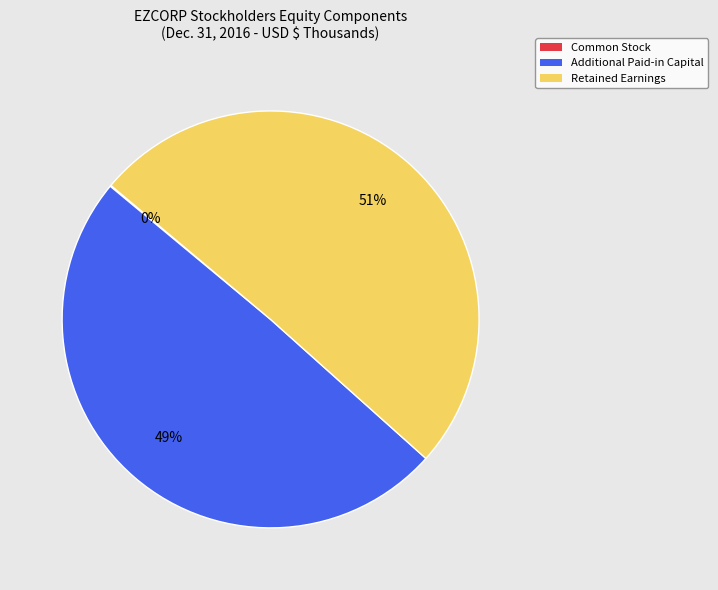

What is the largest slice in the pie chart?

Retained Earnings